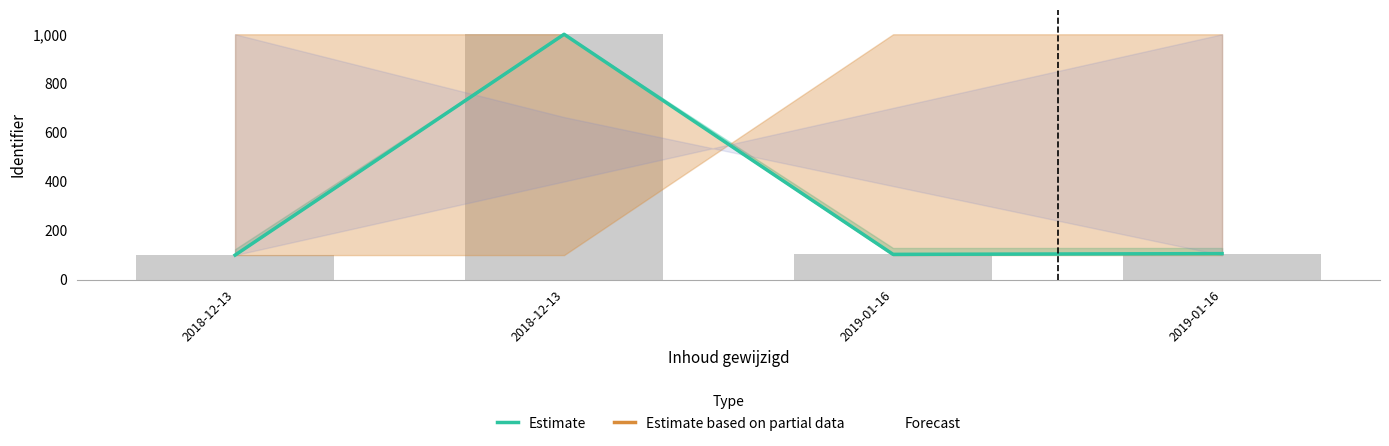

Rank the categories by Estimate based on partial data value from lowest to highest.

2018-12-13, 2018-12-13, 2019-01-16, 2019-01-16